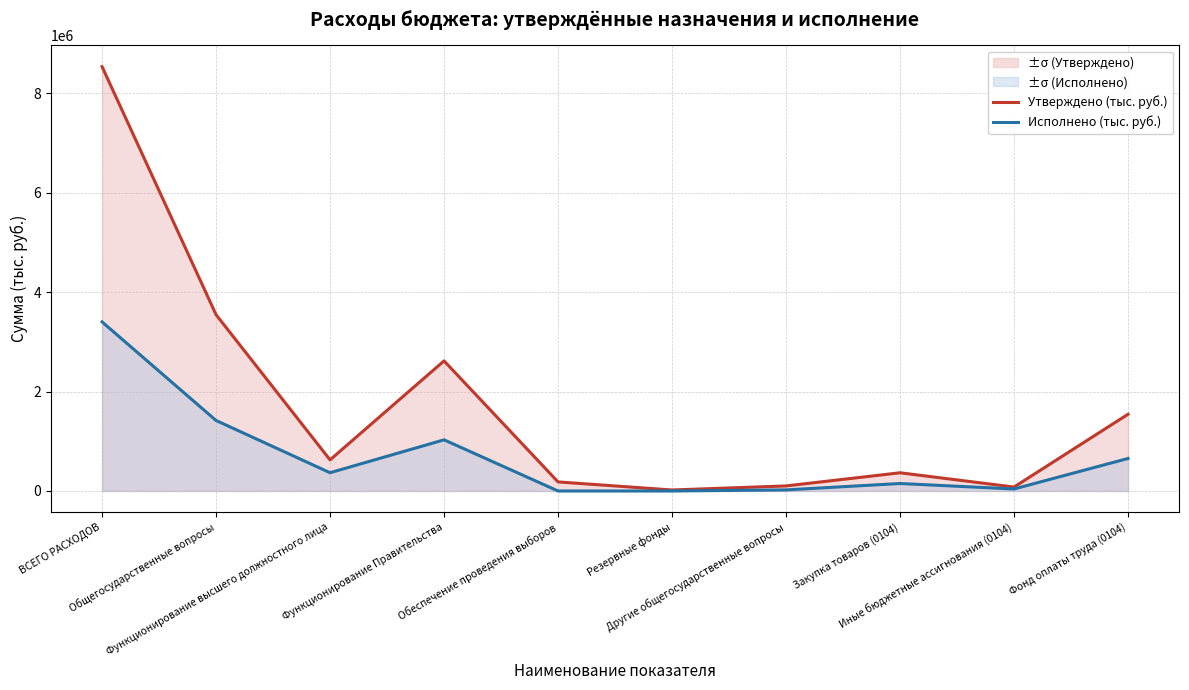

What are all the series names shown in the legend?

Утверждено (тыс. руб.), Исполнено (тыс. руб.)